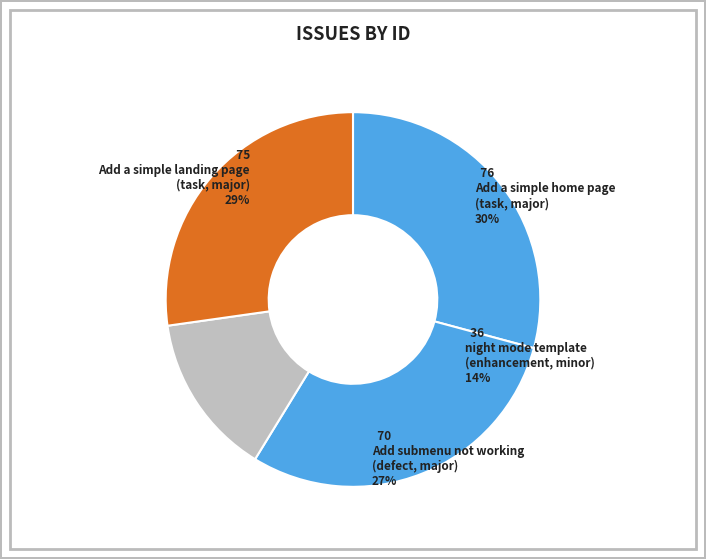

What is the largest slice in the pie chart?

Add a simple home page
(task, major)